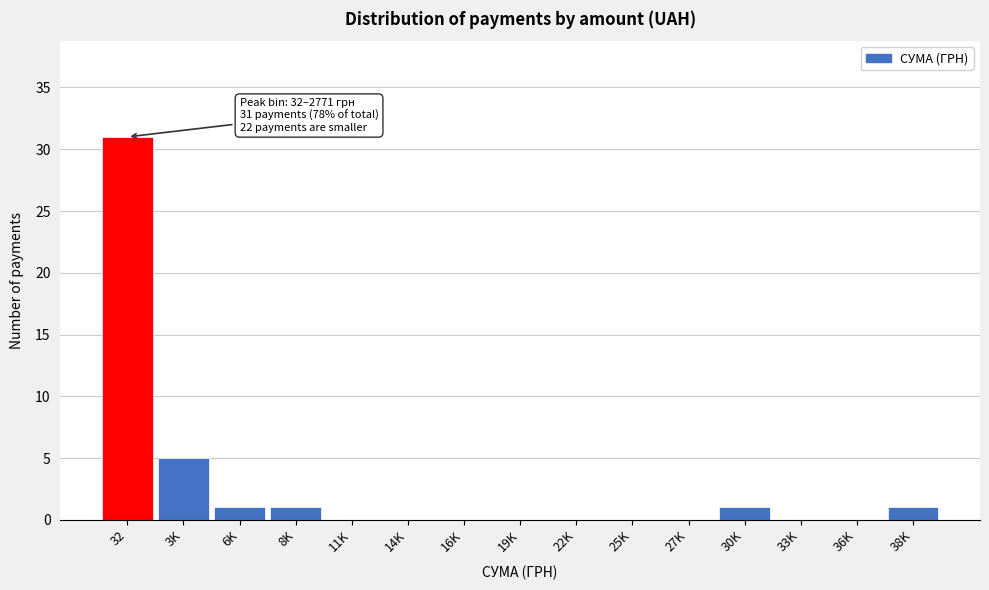

Reading right to left, list all the values displayed in this chart.

38K=1	36K=0	33K=0	30K=1	27K=0	25K=0	22K=0	19K=0	16K=0	14K=0	11K=0	8K=1	6K=1	3K=5	32=31